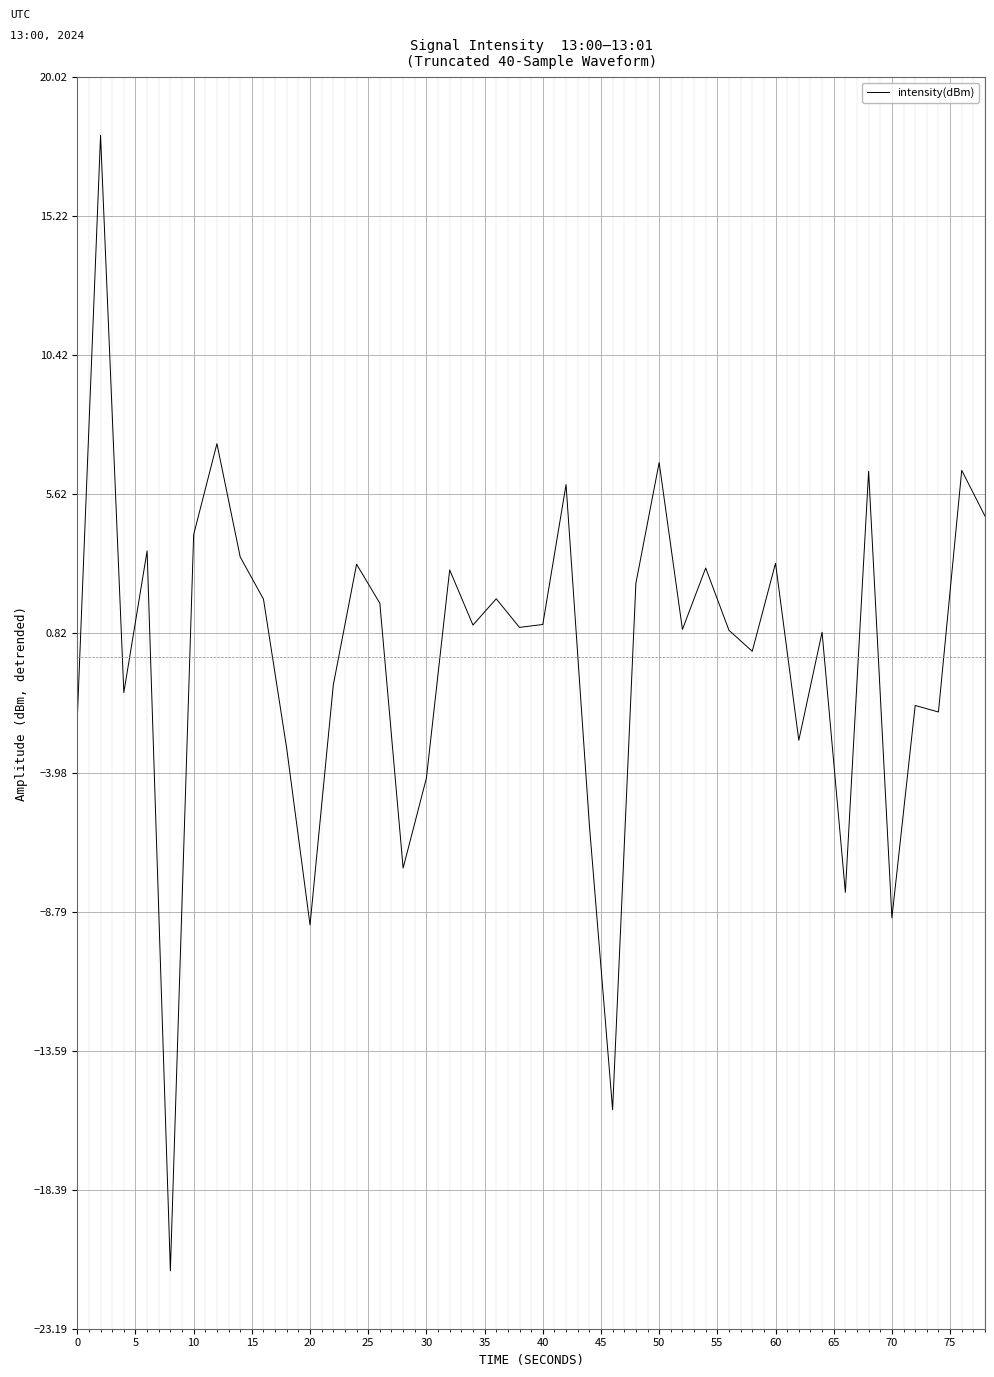

What is the minimum value shown in the chart?

-21.2